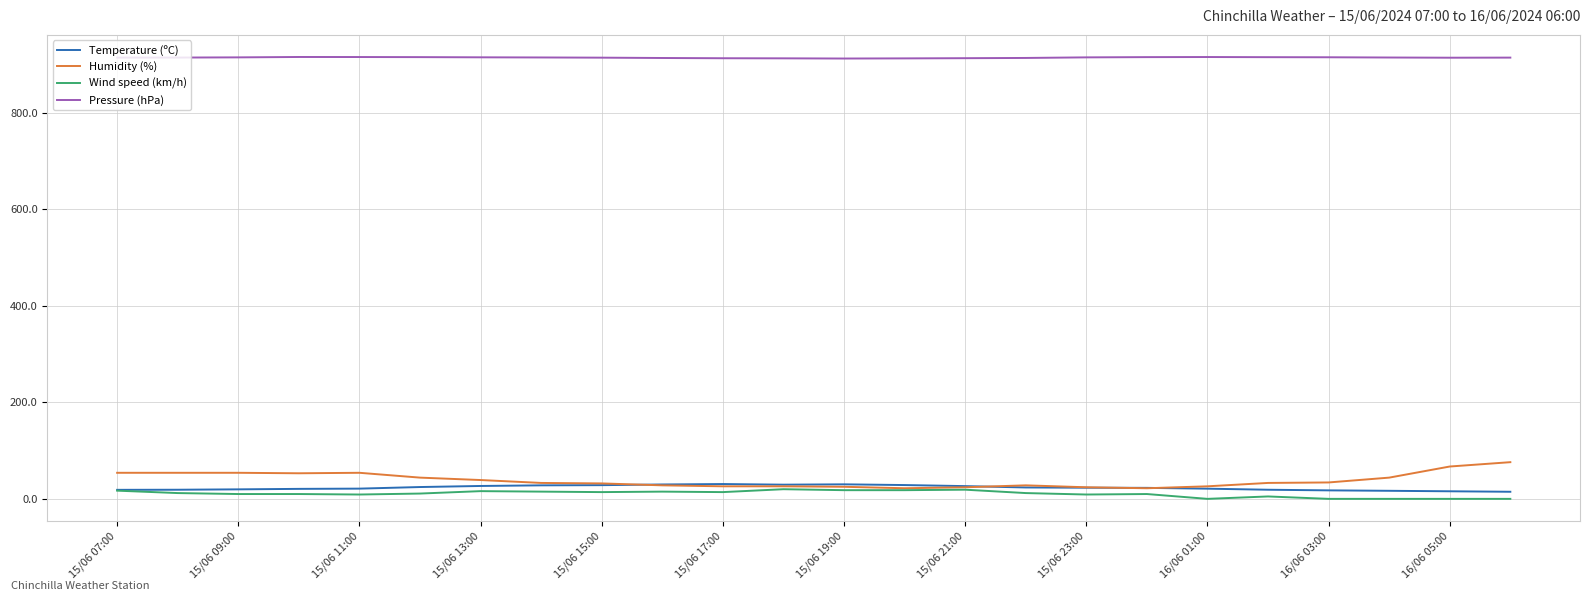

True or false: Humidity (%) and Pressure (hPa) intersect in this chart.

False